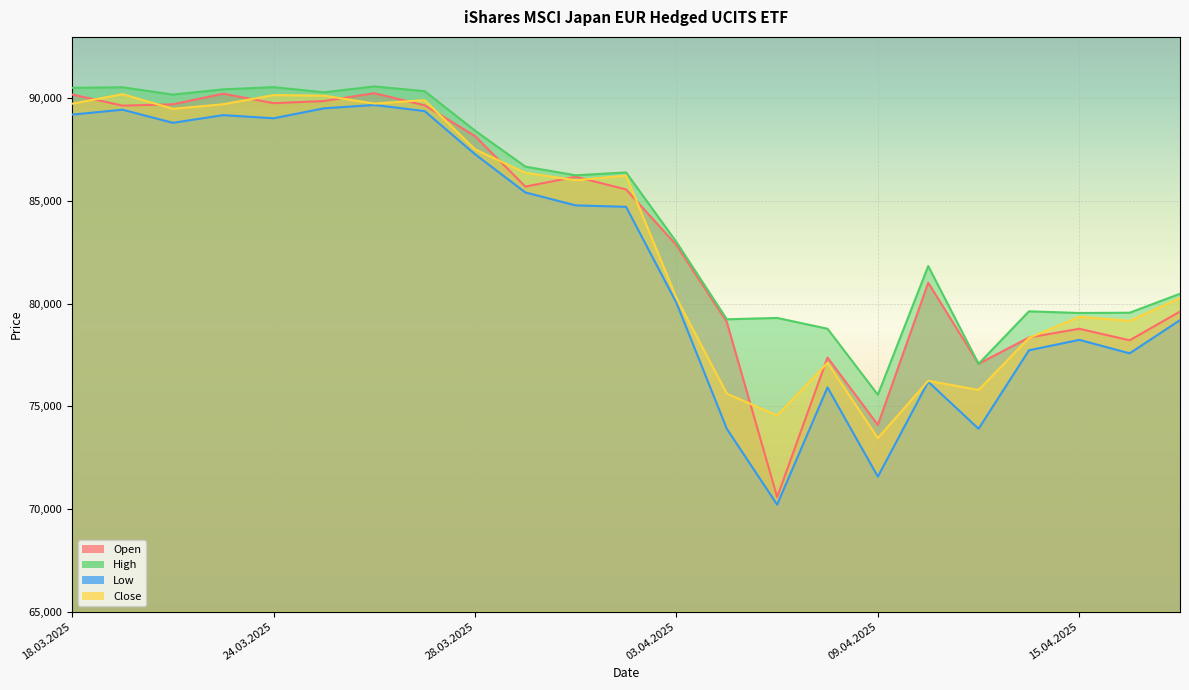

Which category has the highest value in the Open series?

26.03.2025